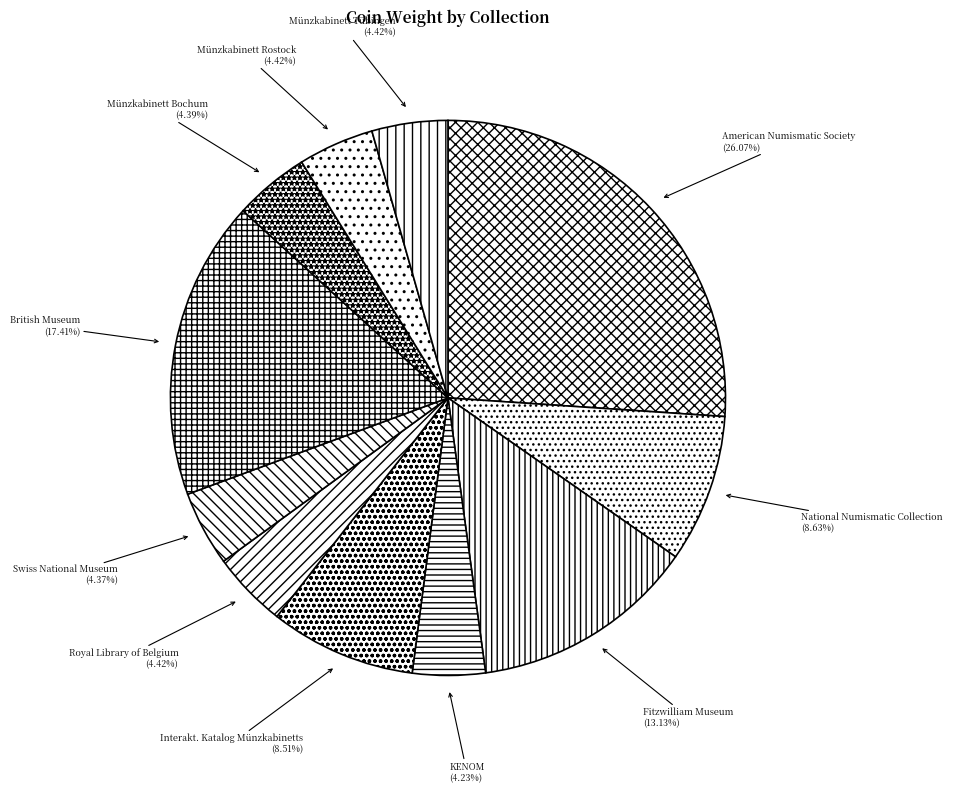

What percentage is NOT represented by Fitzwilliam Museum?

86.9%